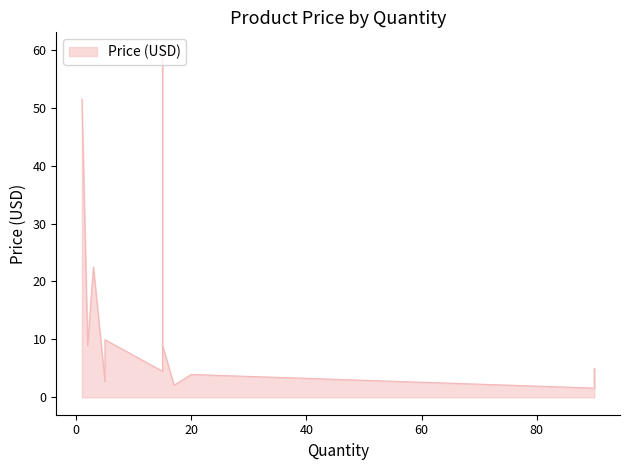

The chart shows a value of 3.0 at 17. True or false?

False